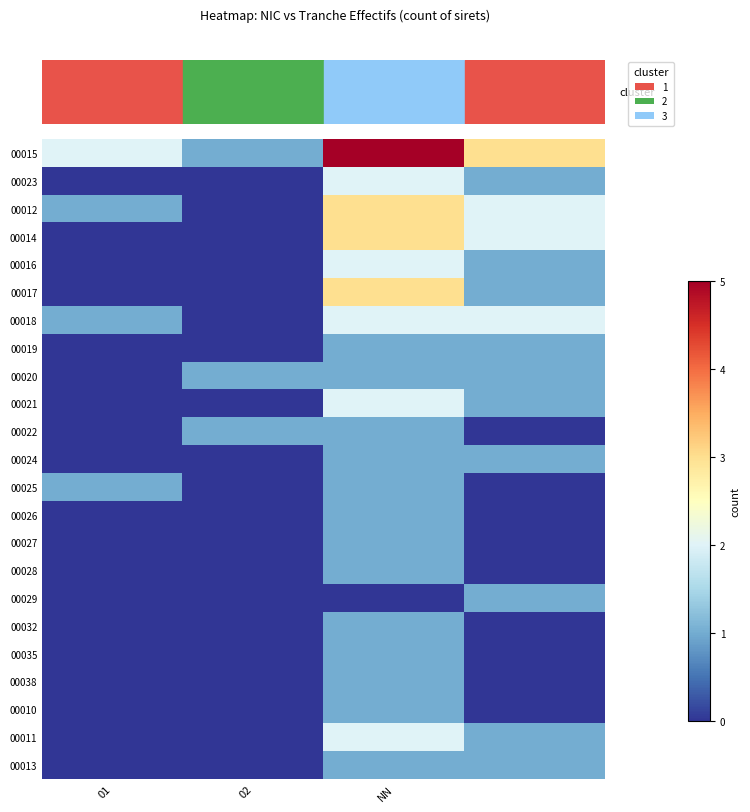

Rank the series by their maximum value, from lowest to highest.

00019, 00020, 00022, 00024, 00025, 00026, 00027, 00028, 00029, 00032, 00035, 00038, 00010, 00013, 00023, 00016, 00018, 00021, 00011, 00012, 00014, 00017, 00015